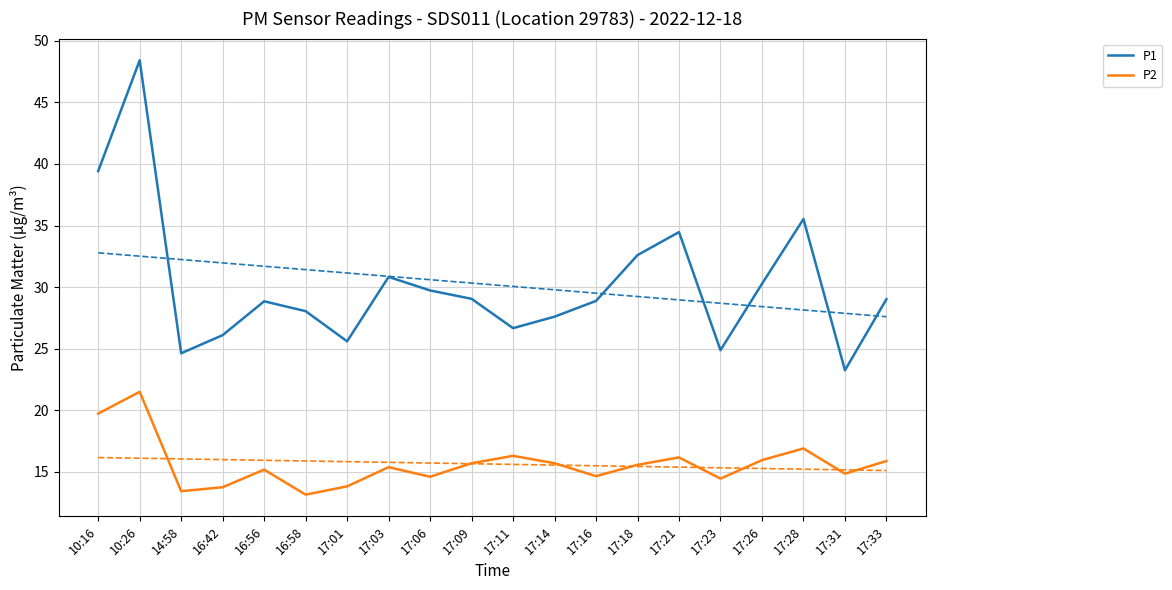

What is the average value of the P1 series?

30.2